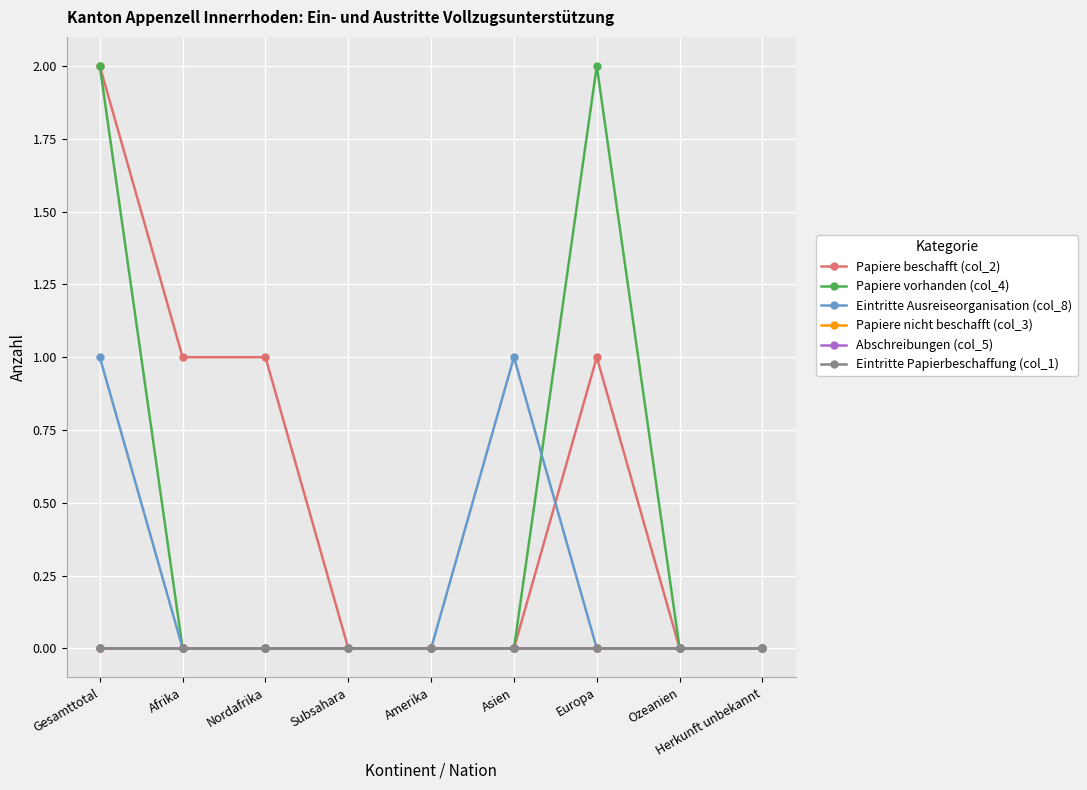

How many Eintritte Ausreiseorganisation (col_8) values are between 0 and 1?

9